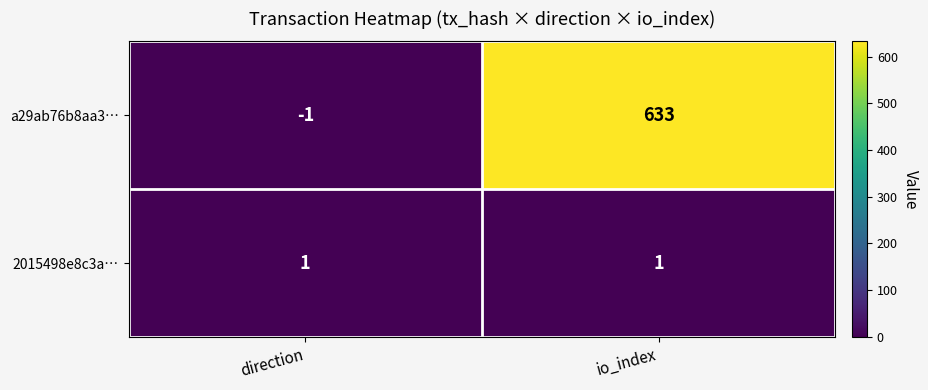

Between direction and io_index, which series saw the biggest shift?

a29ab76b8aa3…